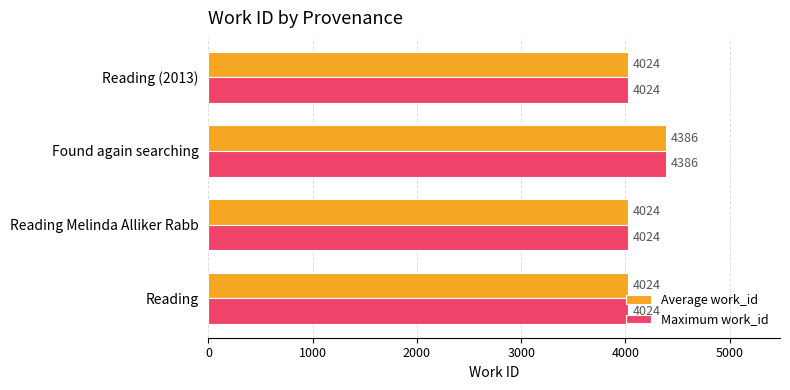

Is the value of Maximum work_id at Found again searching greater than the value of Average work_id at Reading?

Yes